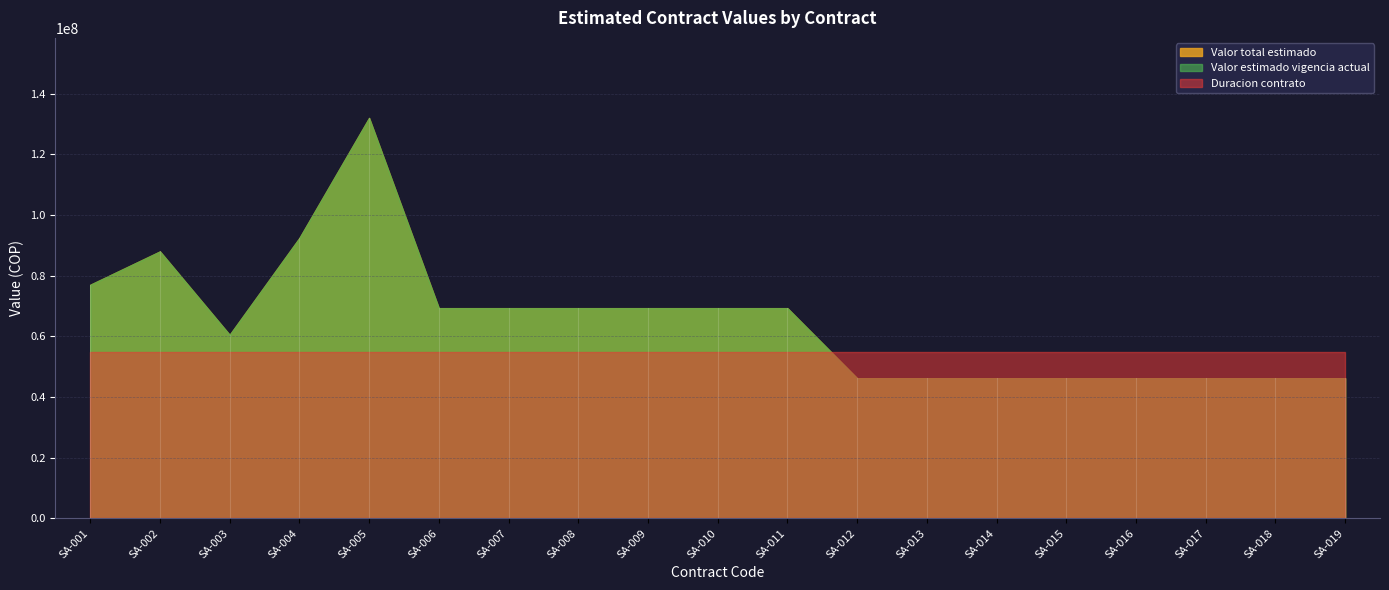

At which label does Duracion contrato reach its peak?

SA-001